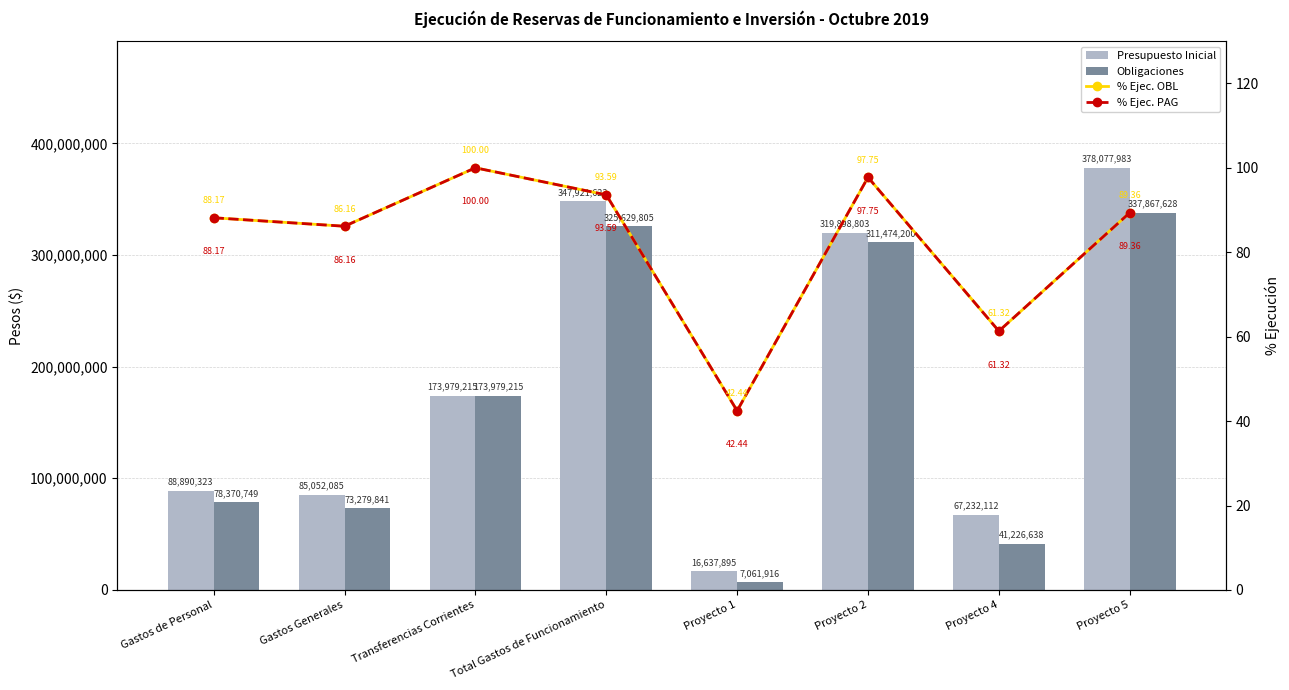

What is the spread (max minus min) of values at Proyecto 5?

378077893.6